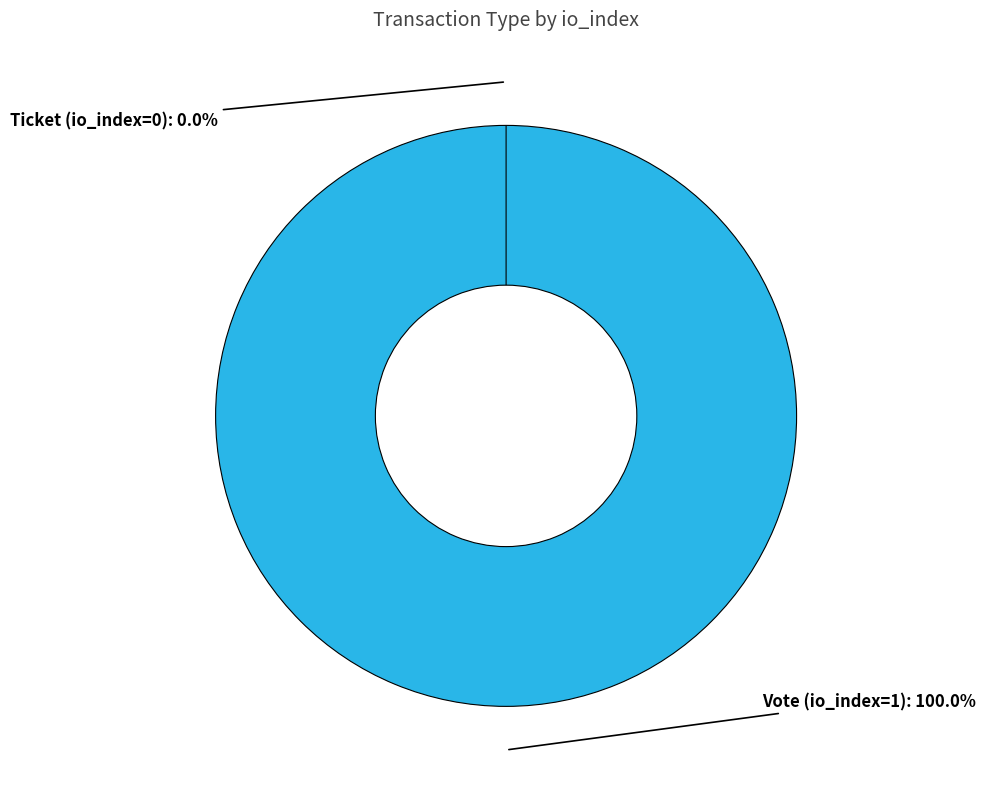

Does any single category account for the majority?

Yes